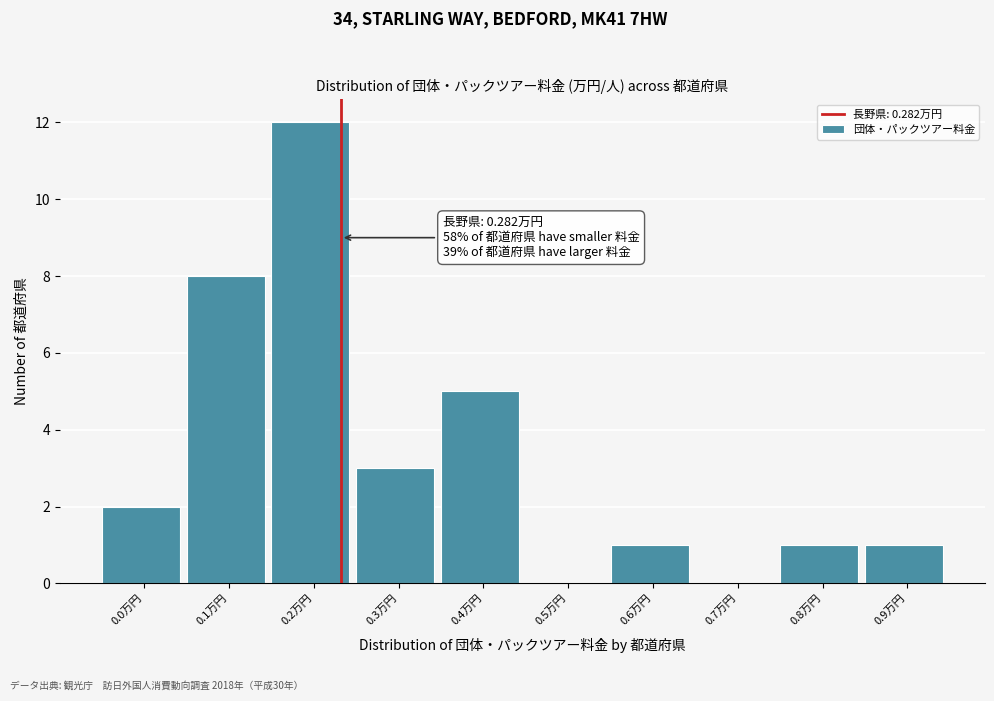

Reading left to right, what are all the values shown in this chart?

0.0万円=2	0.1万円=8	0.2万円=12	0.3万円=3	0.4万円=5	0.5万円=0	0.6万円=1	0.7万円=0	0.8万円=1	0.9万円=1